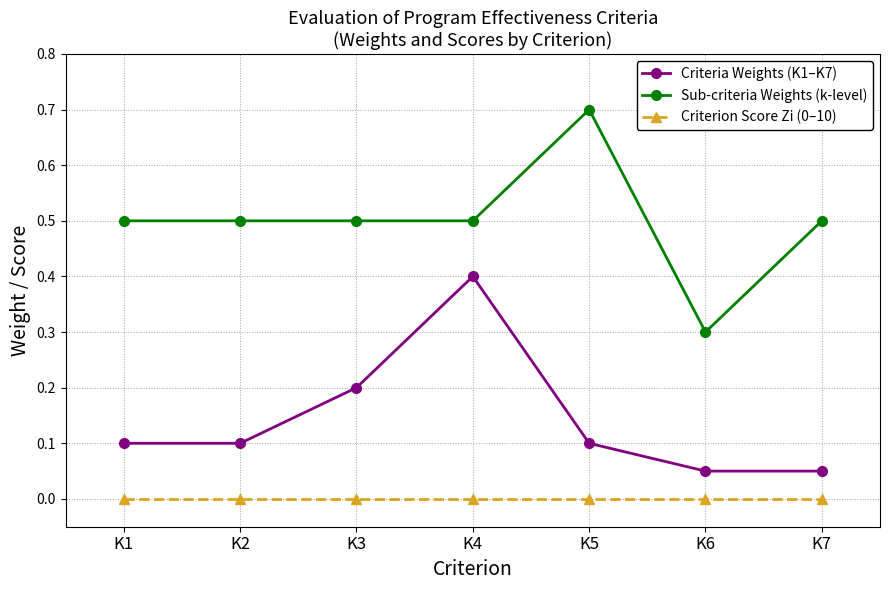

What is the lowest value of the Sub-criteria Weights (k-level) series?

0.3